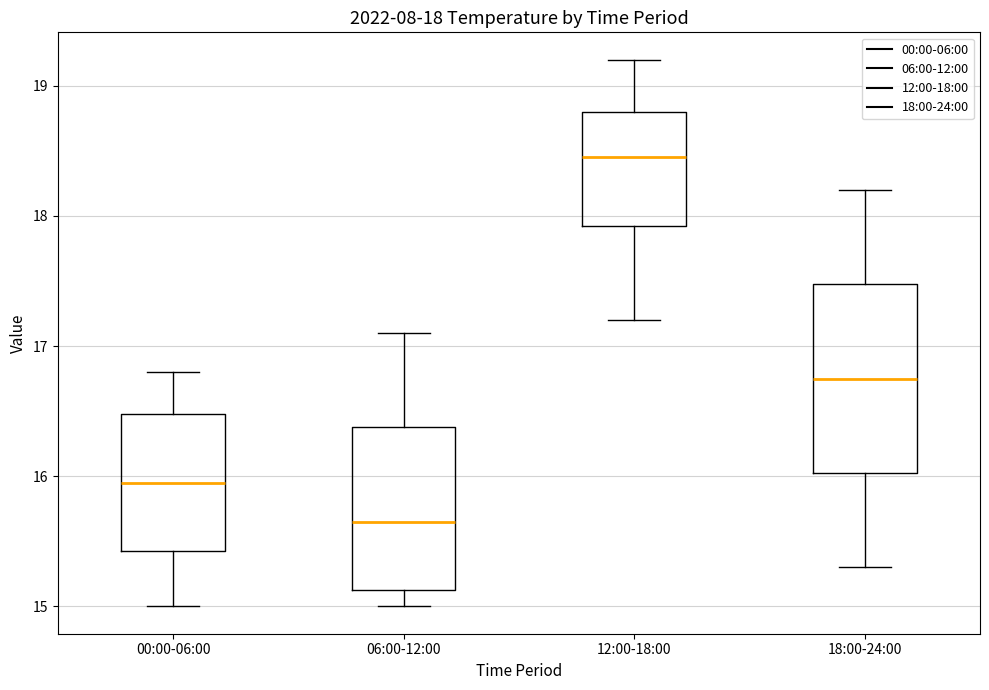

Which box has the highest median line?

12:00-18:00